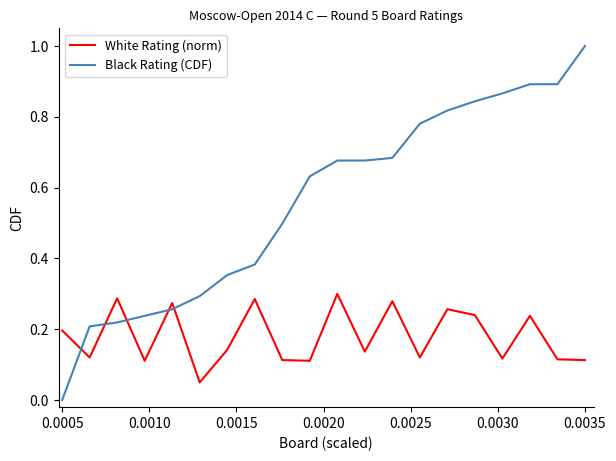

Count the White Rating (norm) values in the range 0 to 1.

20